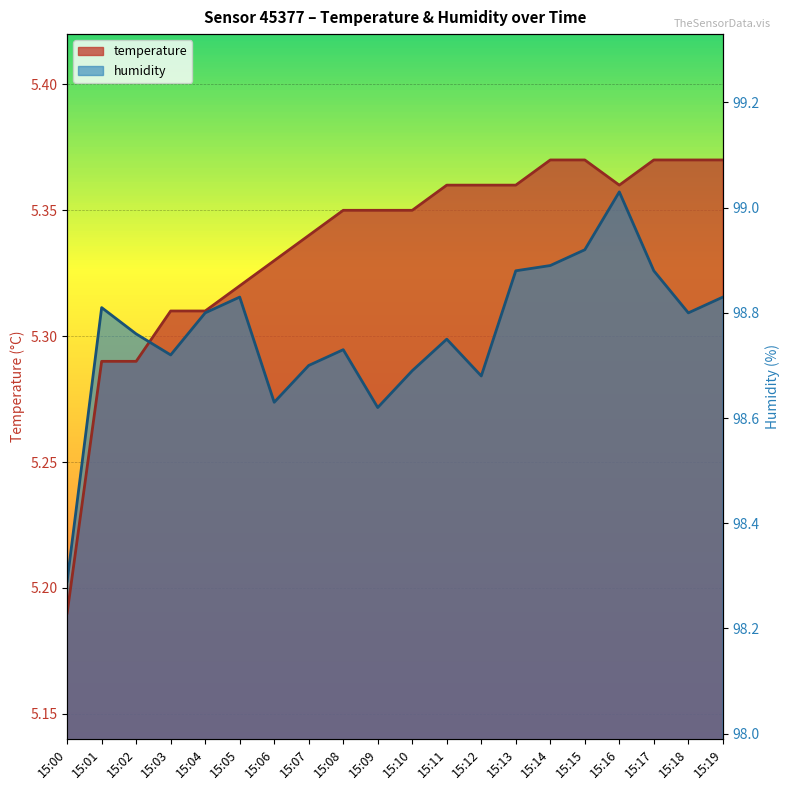

How many intersections are there between temperature and humidity?

1